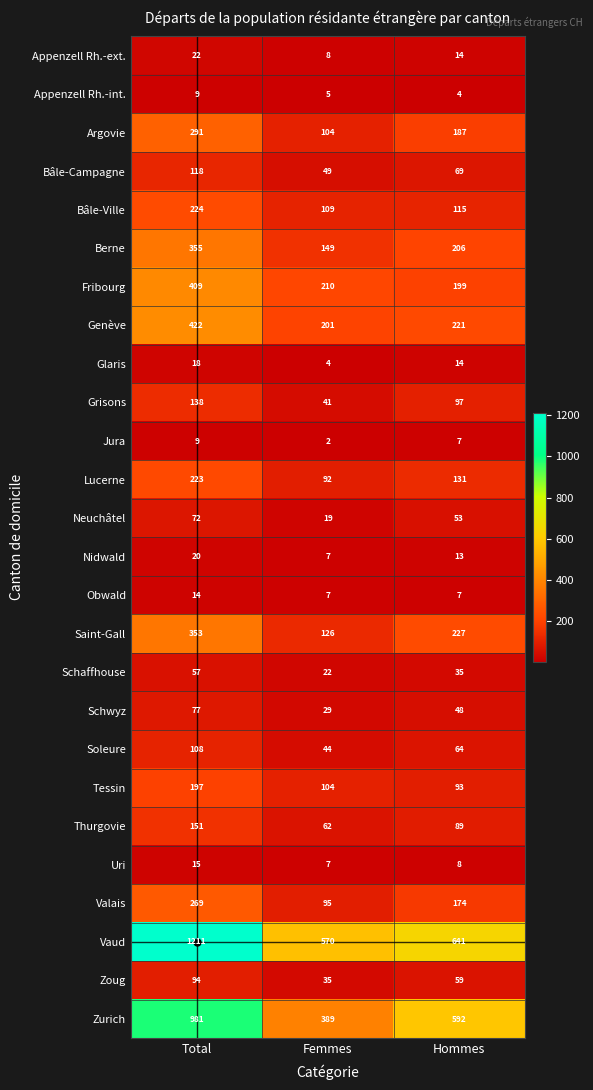

What is the difference between the maximum and minimum values in the Zoug series?

59